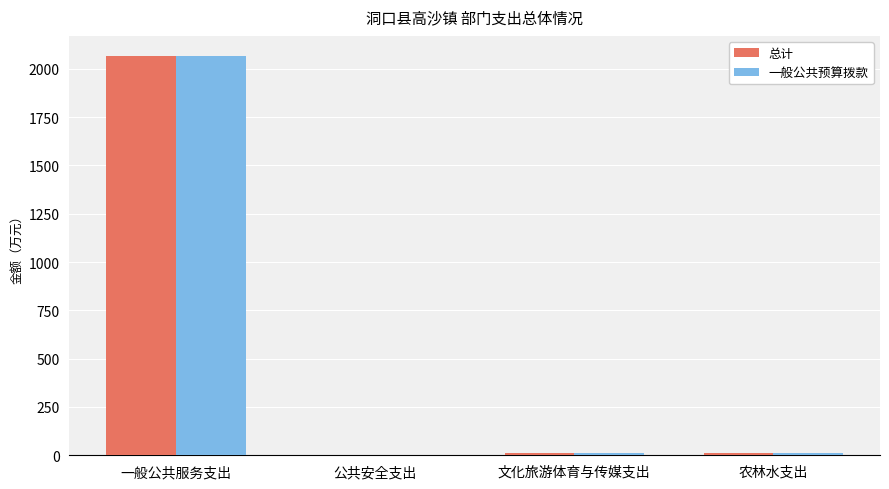

What are all the series names shown in the legend?

总计, 一般公共预算拨款